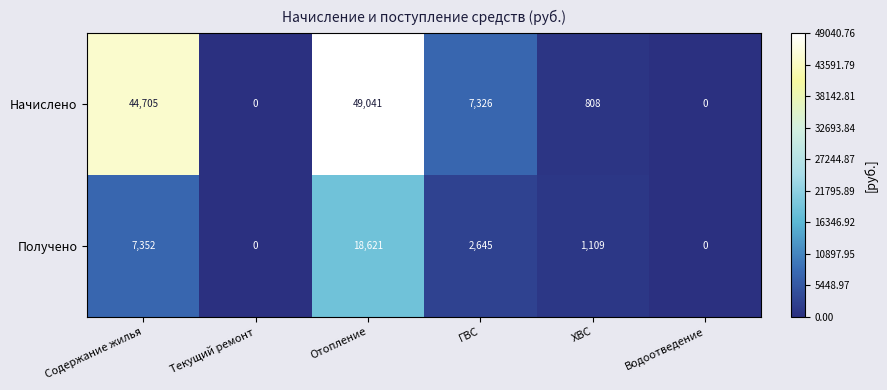

At which label does Получено first exceed 2645?

Содержание жилья